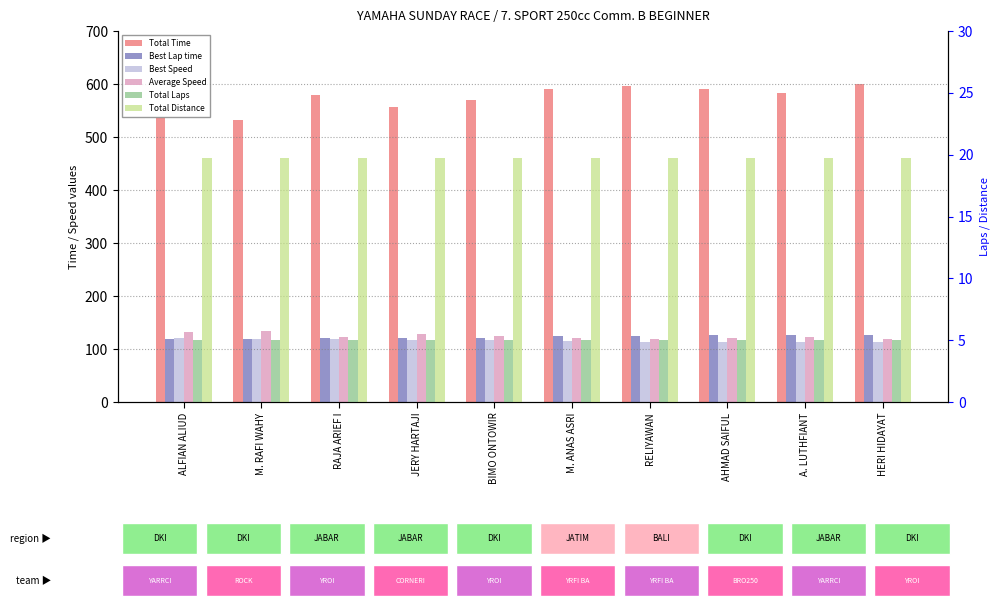

What is the difference between the second highest and minimum values in the Best Speed series?

6.6